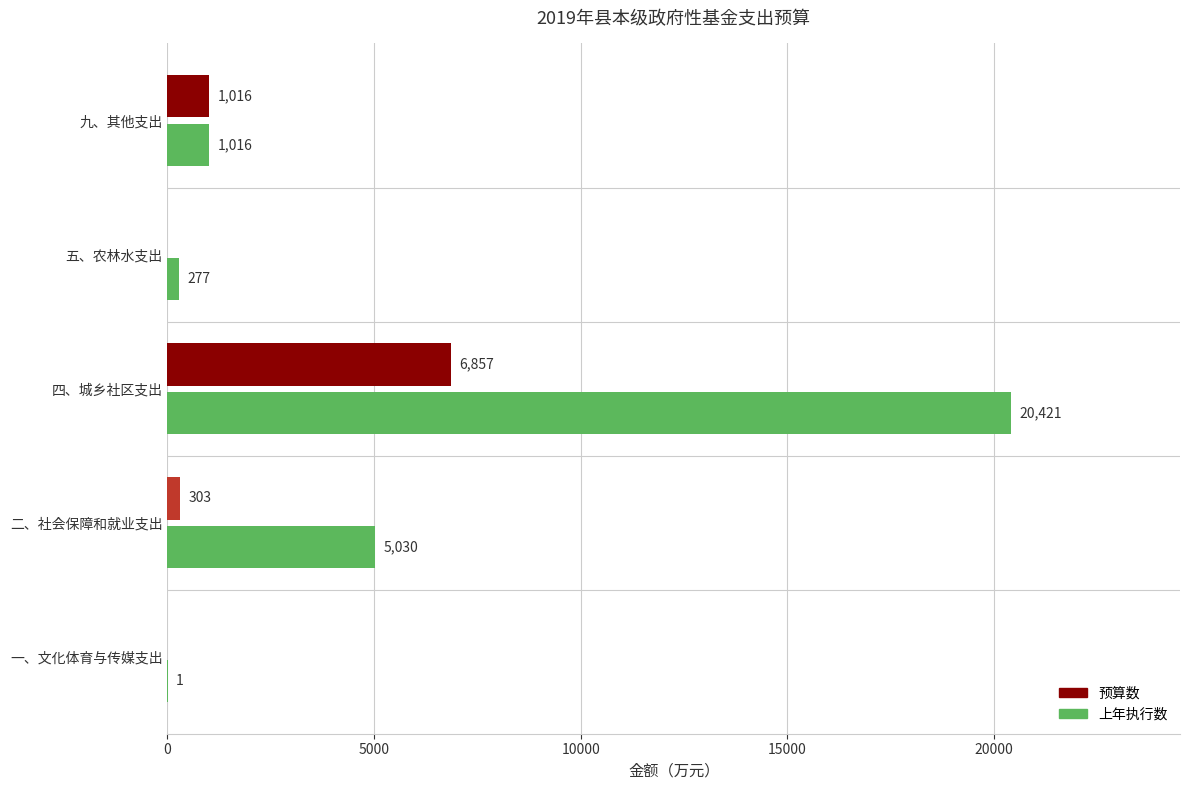

Which category has the highest value in the 预算数 series?

四、城乡社区支出